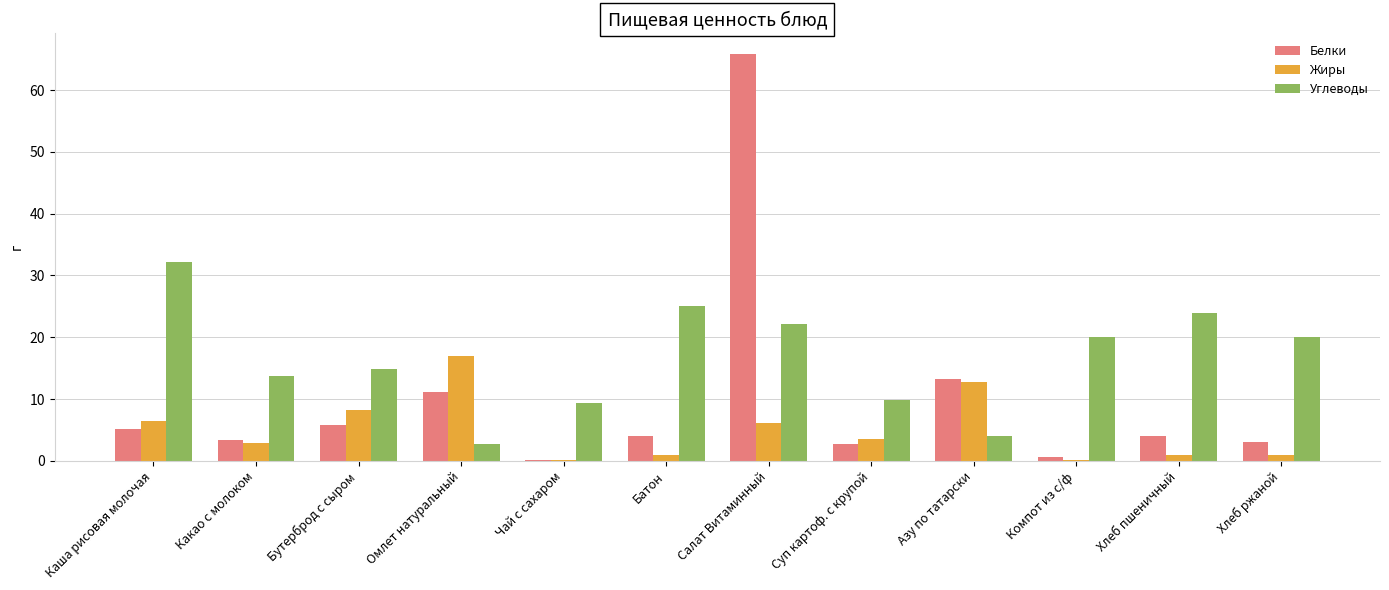

True or false: Белки has a value of 8.8 at Каша рисовая молочая.

False